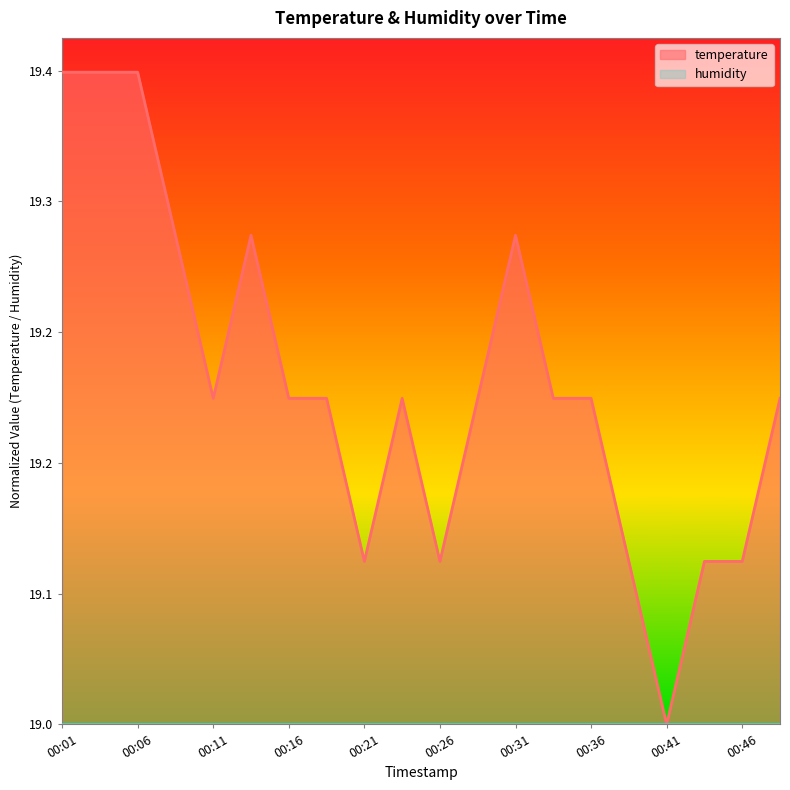

Where is the first local minimum?

00:11